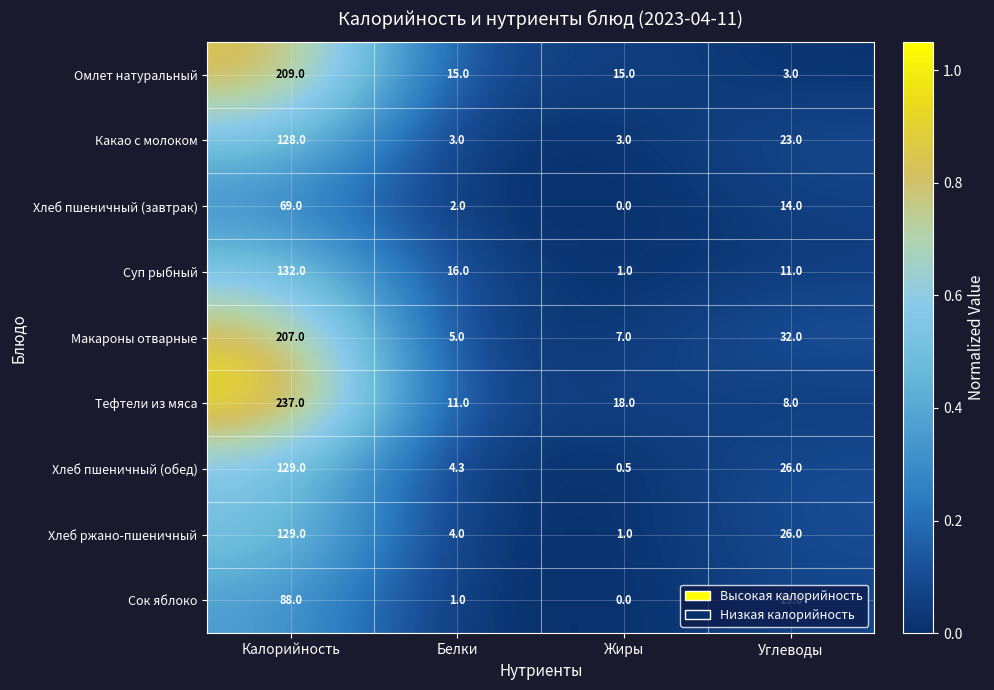

Which series has the largest range (max minus min)?

Тефтели из мяса